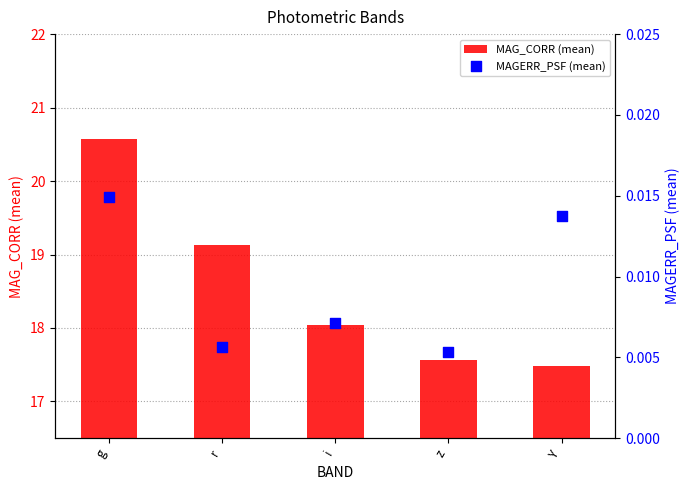

What are all the series names shown in the legend?

MAG_CORR (mean), MAGERR_PSF (mean)